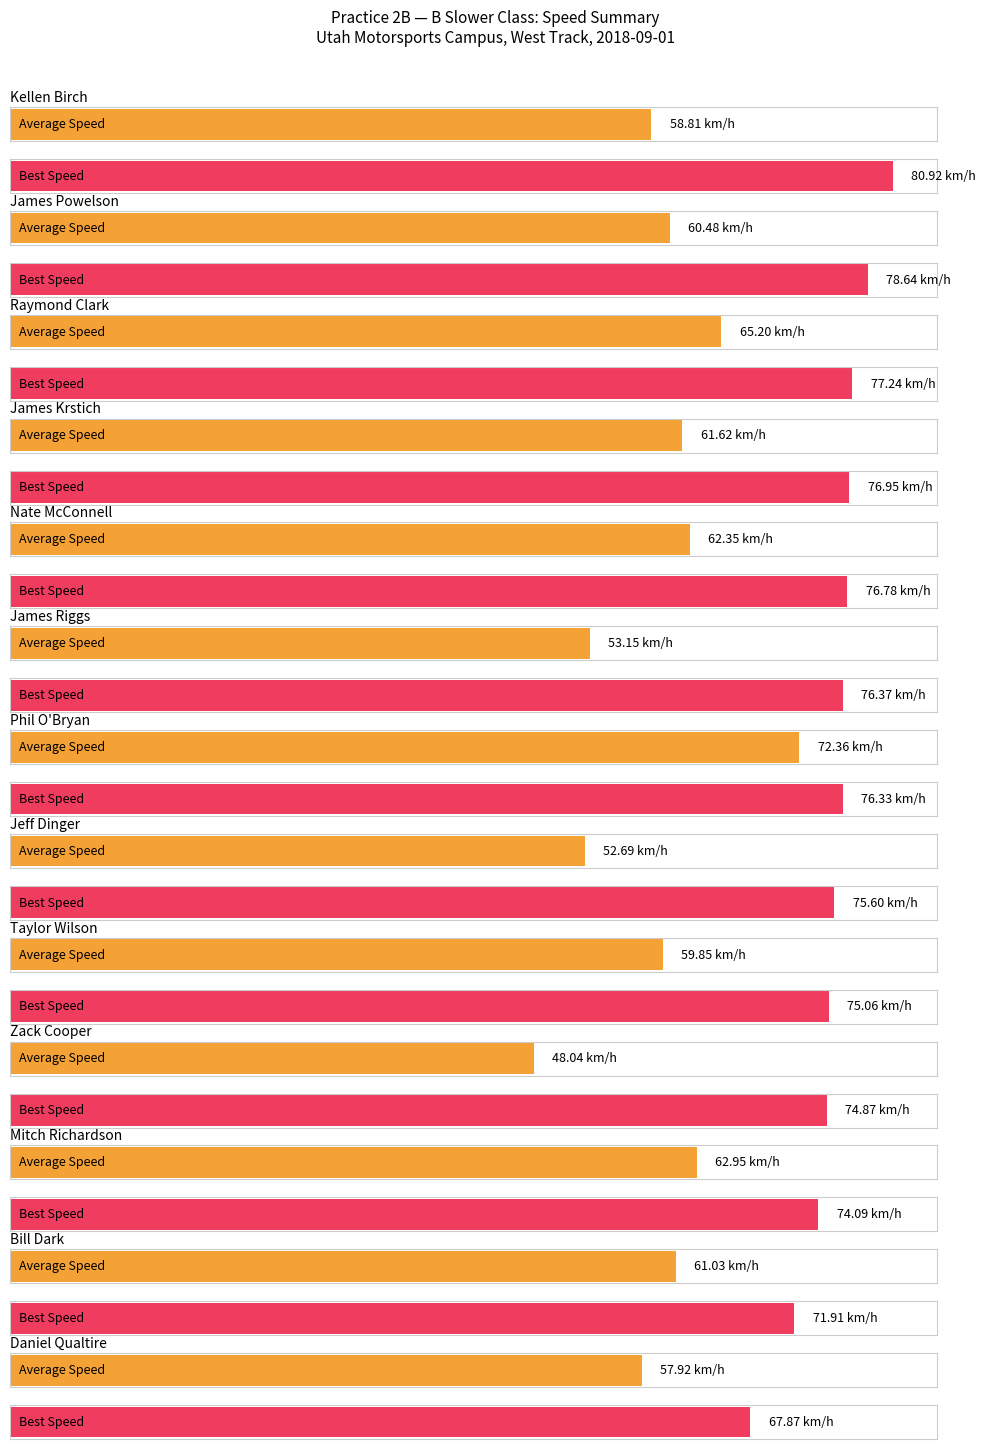

What value does the Best Speed series have at Taylor Wilson?

75.1